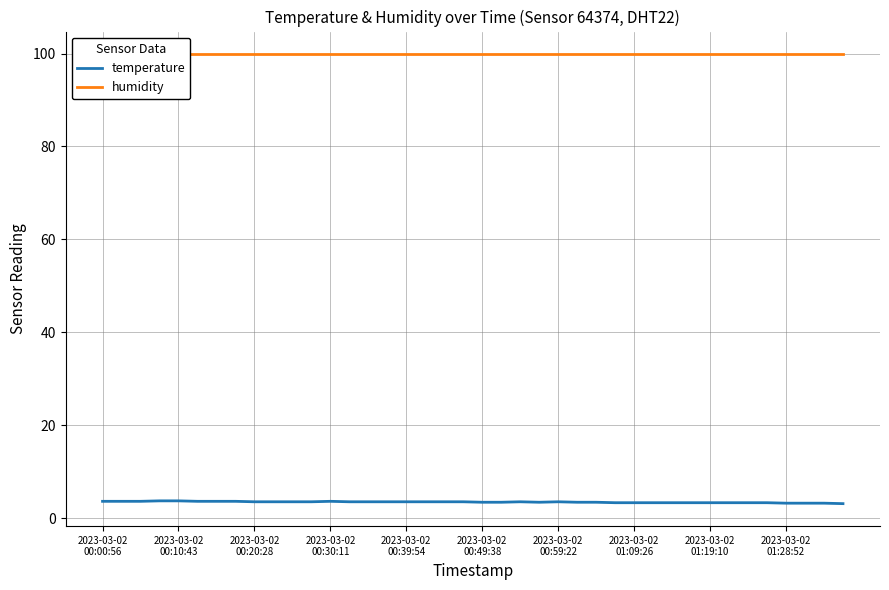

True or false: humidity and temperature intersect in this chart.

False